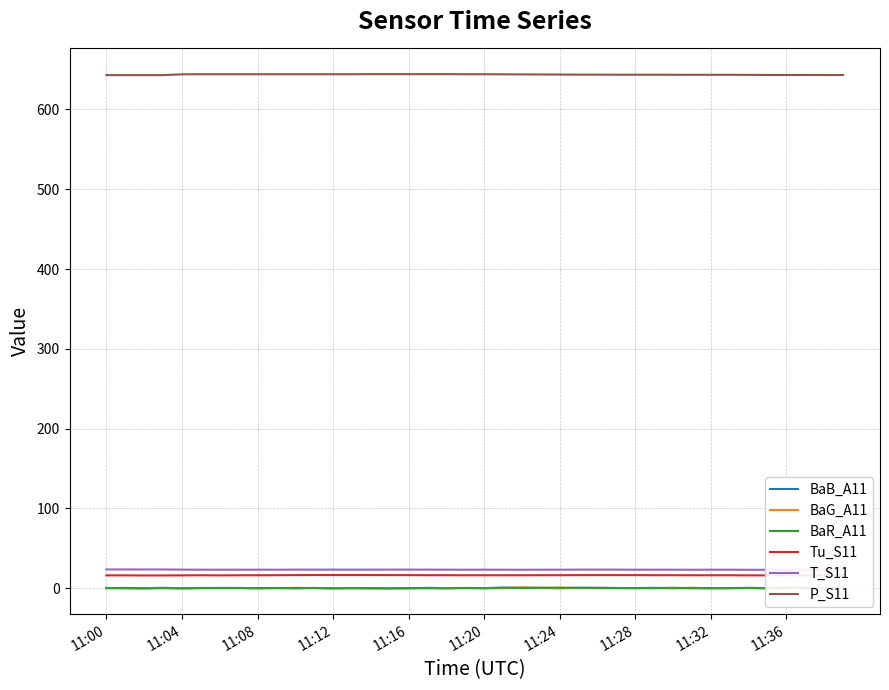

Which series has the largest total across all categories?

P_S11